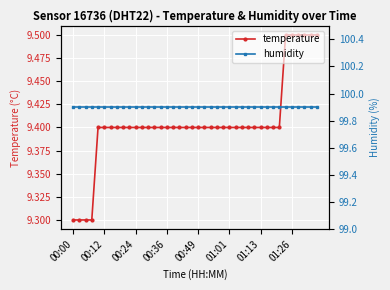

How many lines are shown in the chart?

2